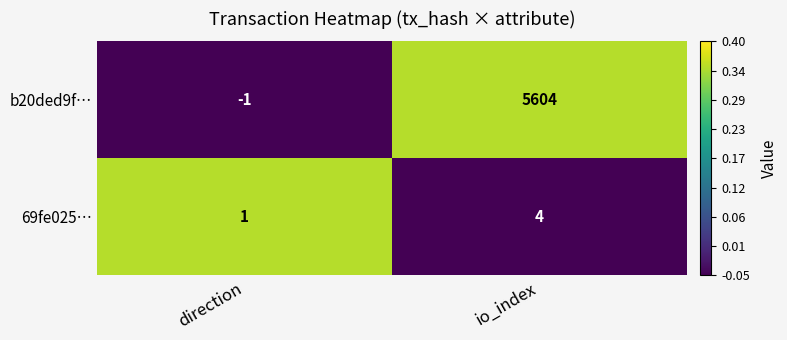

Reading right to left, extract all data points from this chart.

b20ded9f…: 5604	-1
69fe025…: 4	1